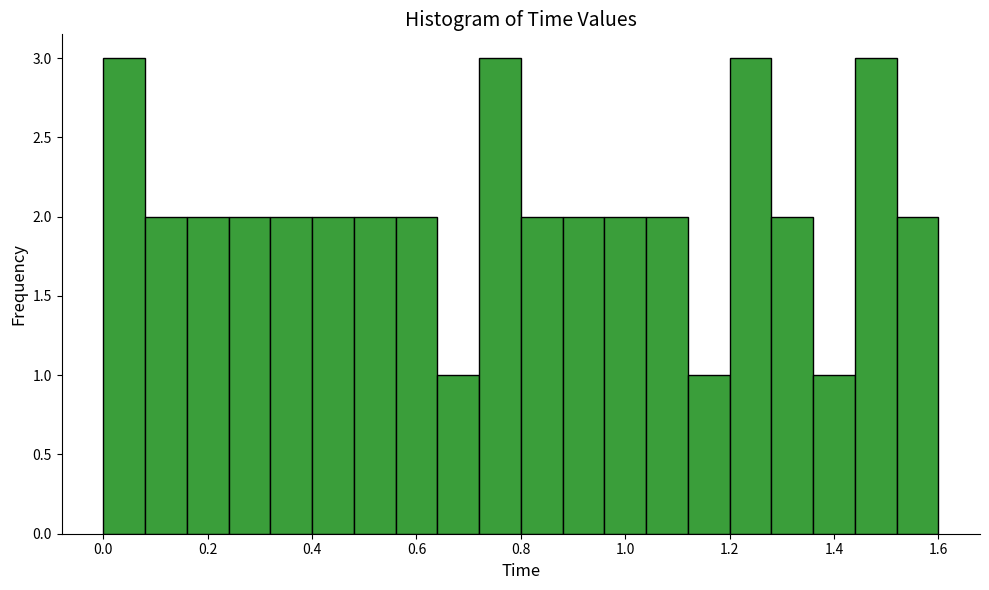

Reading left to right, list every bar in this chart as the range it spans on the x-axis followed by its height. Neither the bar edges nor the heights are printed on the chart, so give them approximately, as read against the axes.

0.00 to 0.08: 3
0.08 to 0.16: 2
0.16 to 0.24: 2
0.24 to 0.32: 2
0.32 to 0.40: 2
0.40 to 0.48: 2
0.48 to 0.56: 2
0.56 to 0.64: 2
0.64 to 0.72: 1
0.72 to 0.80: 3
0.80 to 0.88: 2
0.88 to 0.96: 2
0.96 to 1.04: 2
1.04 to 1.12: 2
1.12 to 1.20: 1
1.20 to 1.28: 3
1.28 to 1.36: 2
1.36 to 1.44: 1
1.44 to 1.52: 3
1.52 to 1.60: 2